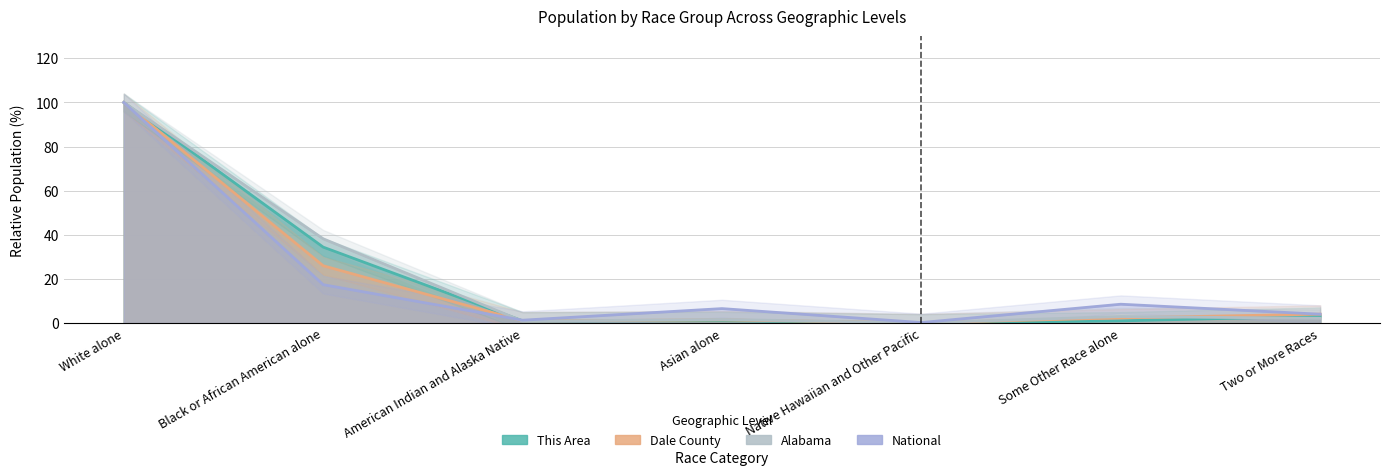

How many lines are shown in the chart?

4